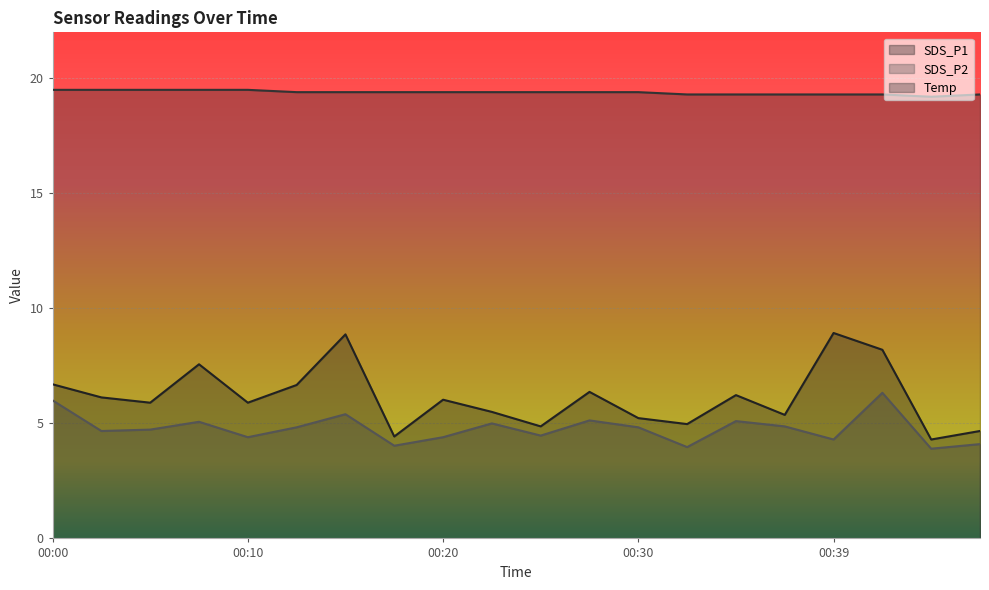

True or false: SDS_P1 and SDS_P2 intersect in this chart.

False